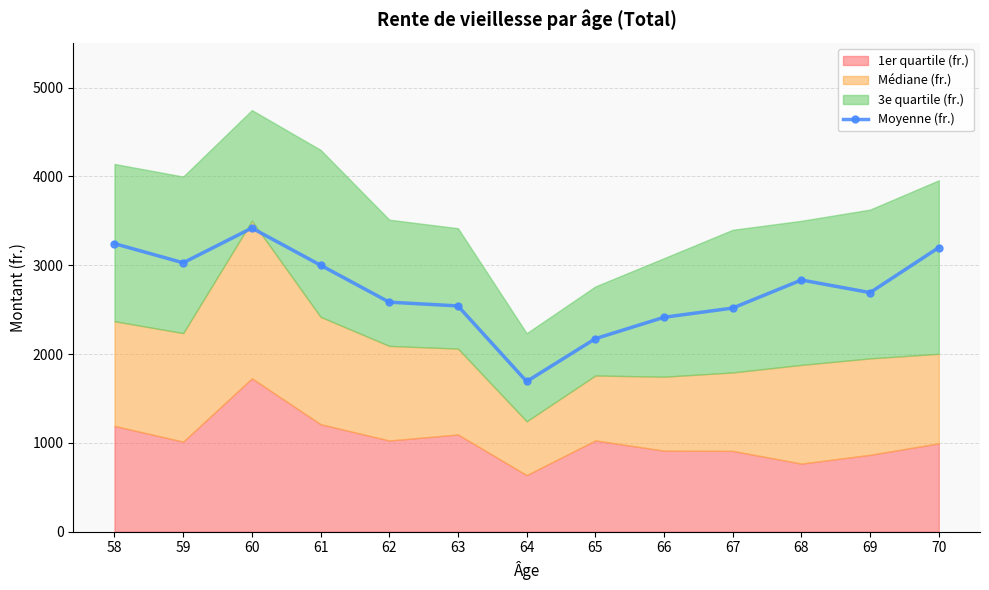

List the labels in order of value, smallest first.

64, 65, 66, 67, 63, 62, 69, 68, 61, 59, 70, 58, 60